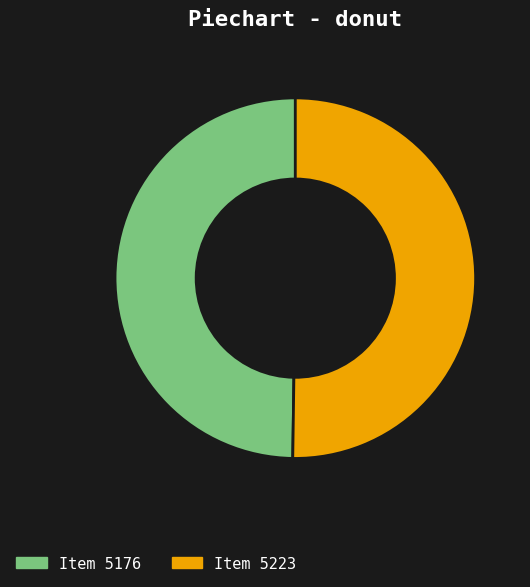

Is it true that Item 5176 is 62% of the pie?

False